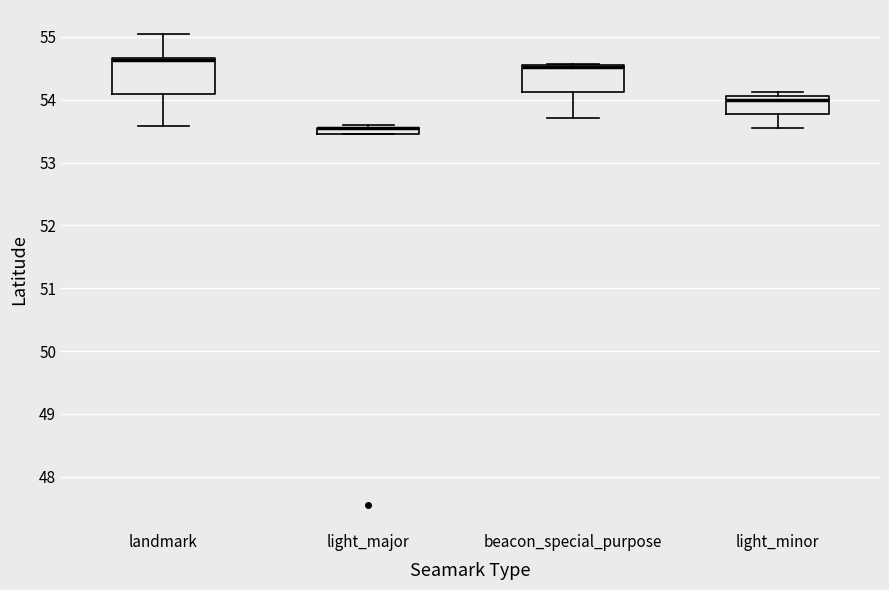

Where does the lower whisker of the box for beacon_special_purpose end on the y-axis? The values are not printed on the chart, so give them approximately, as read against the axis.

53.7